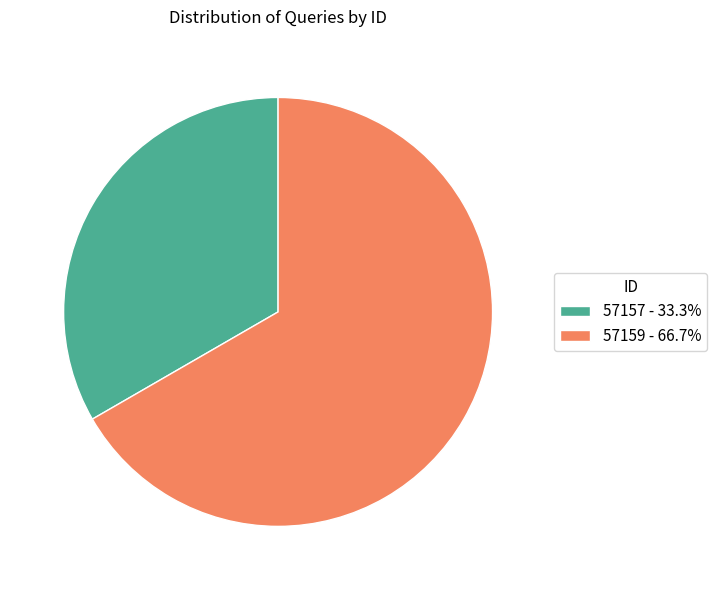

Which has a higher value, 57159 or 57157?

57159